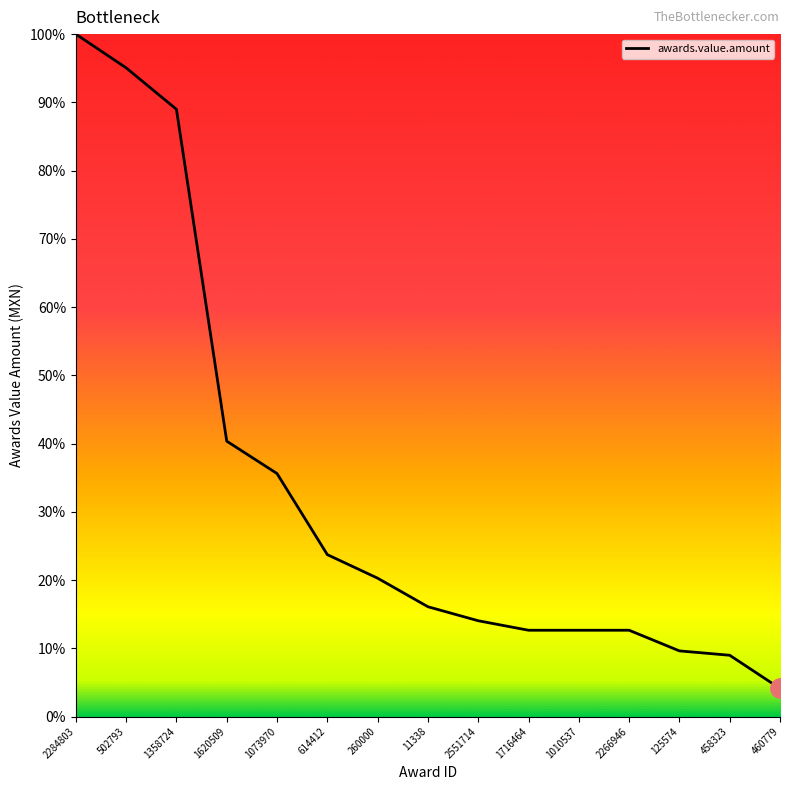

True or false: the data has more than 0 interior local peaks.

False